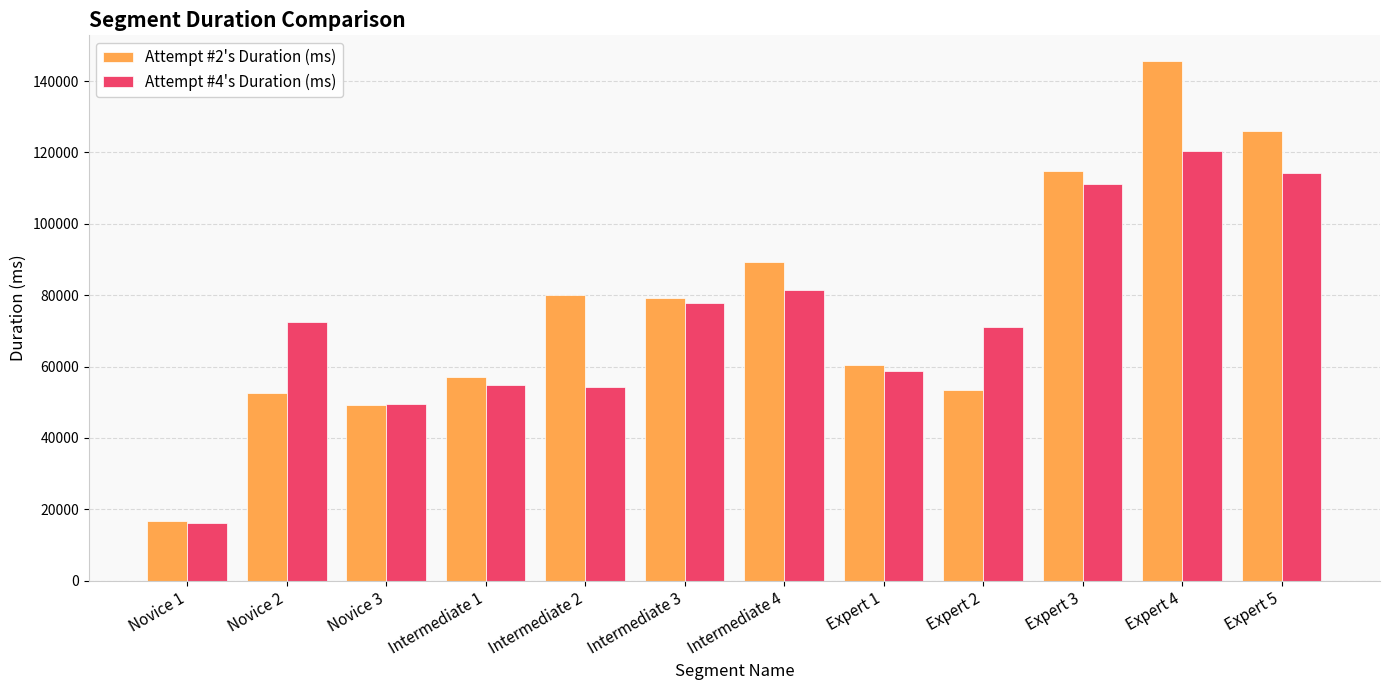

What is the sum of the Attempt #2's Duration (ms) values at Intermediate 3 and Expert 1?

139550